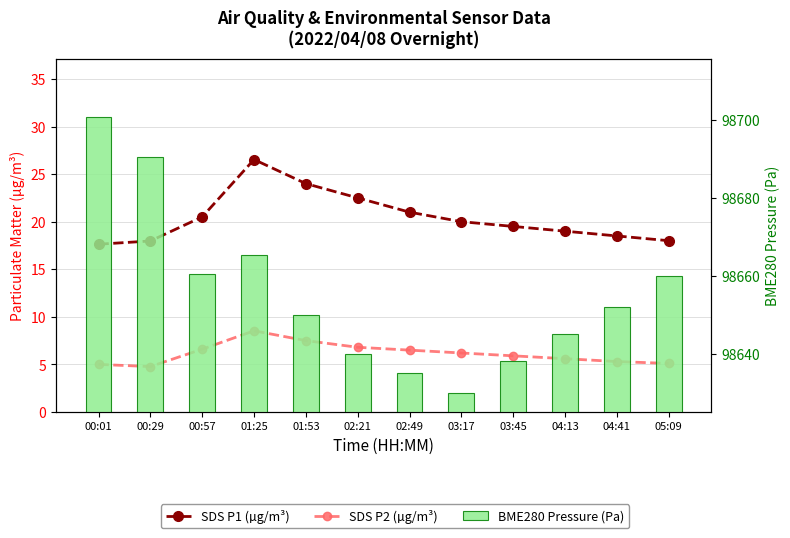

What is the label of the 6th bar from the left?

02:21